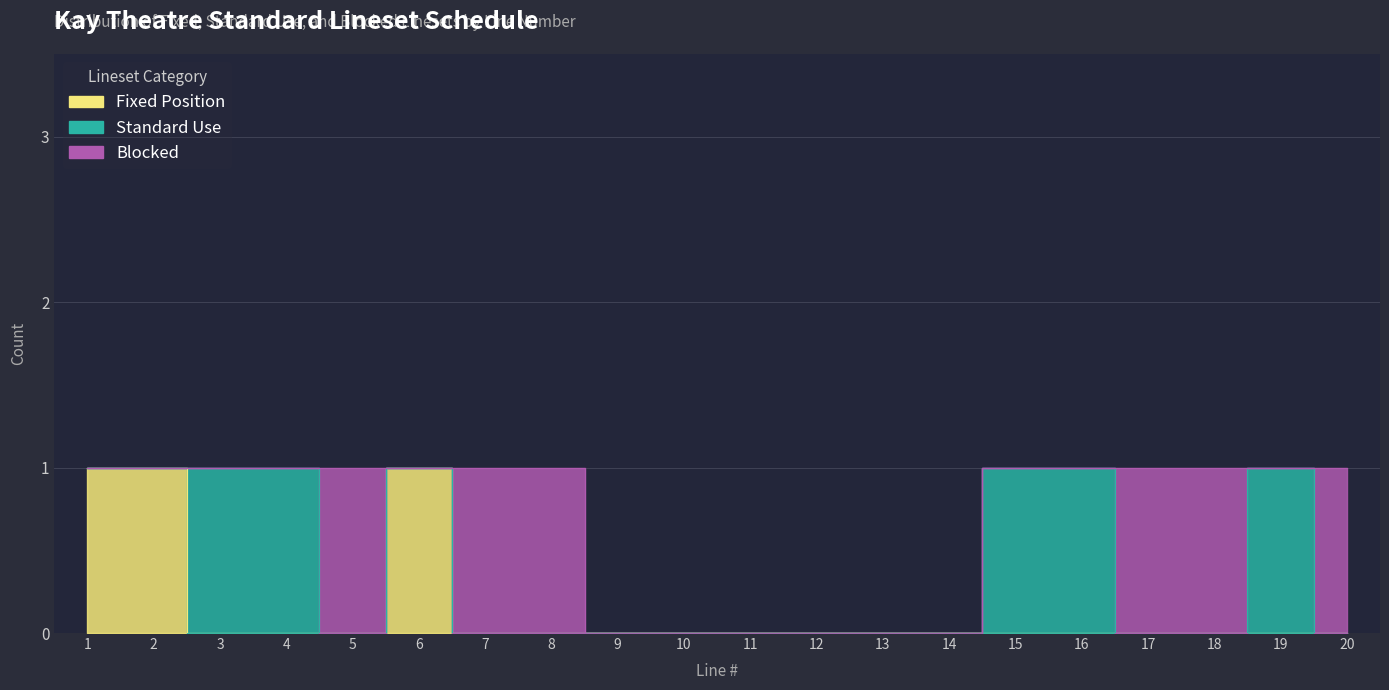

At which category is the sum across all series the highest?

1